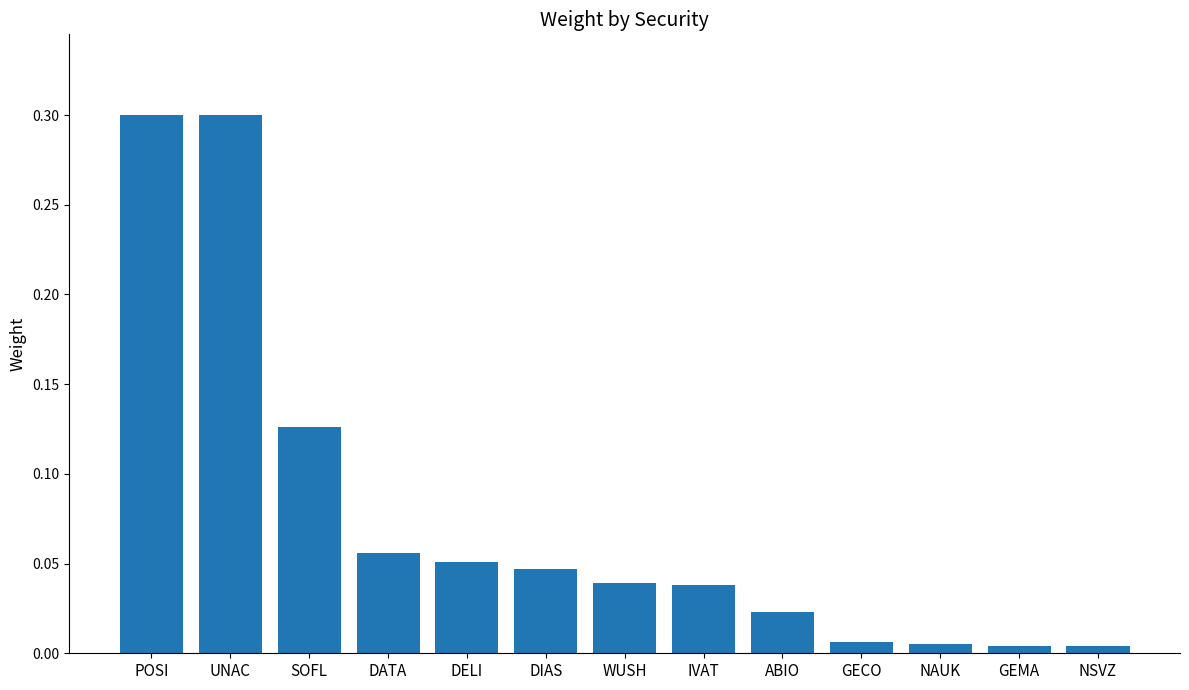

What is the difference between the values at IVAT and POSI?

0.3